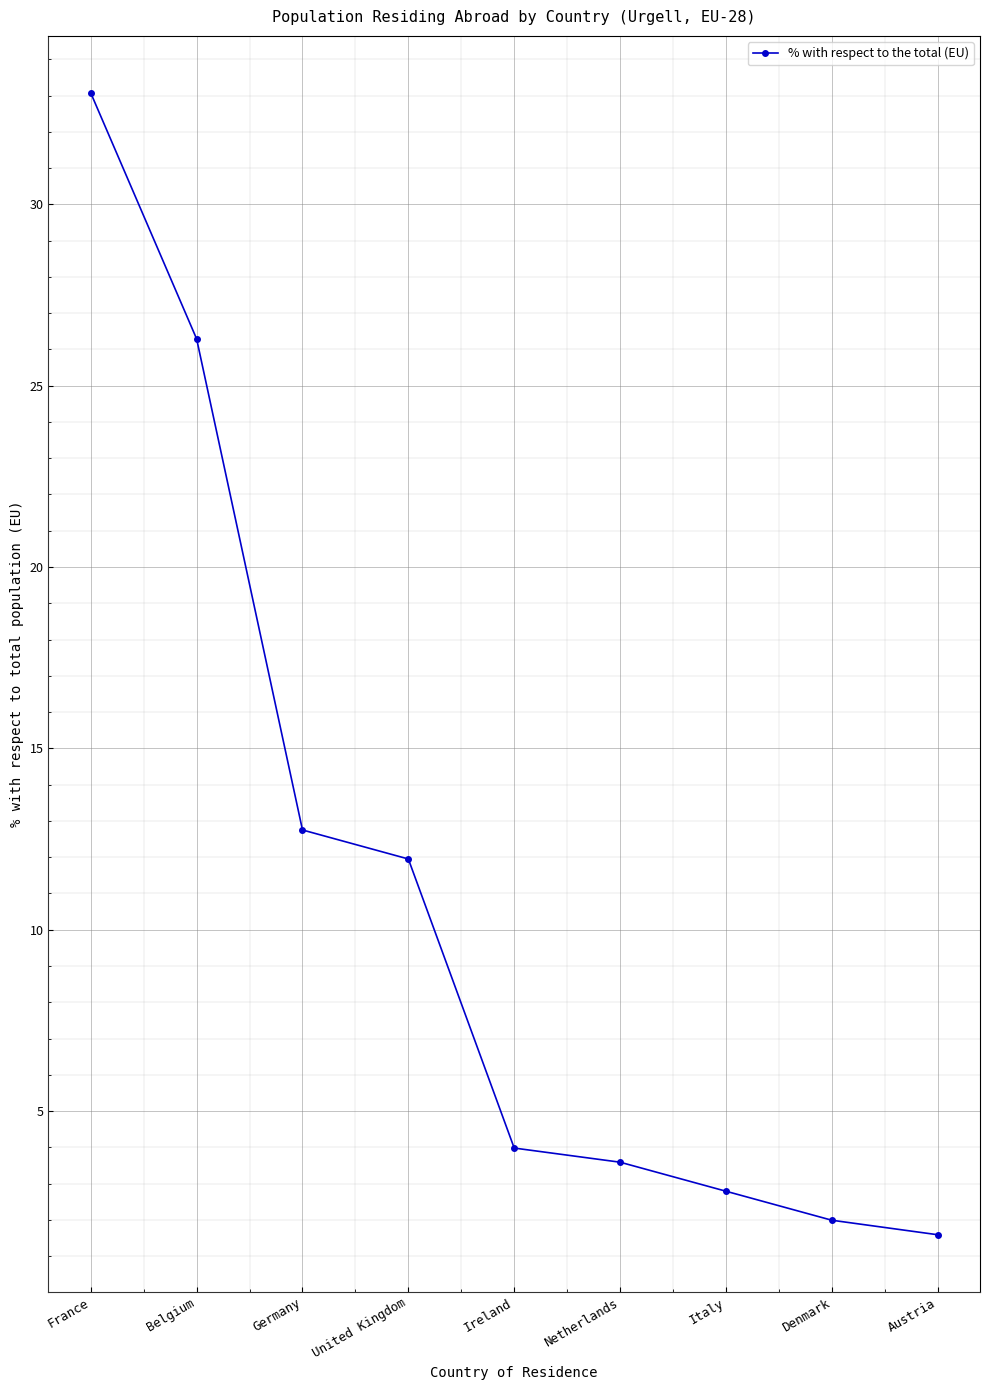

At which label is the value closest to 17?

Germany